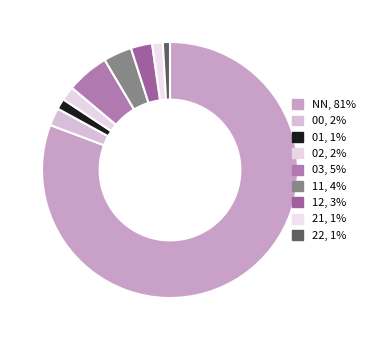

To the nearest percent, what percentage of the pie is 02?

2%